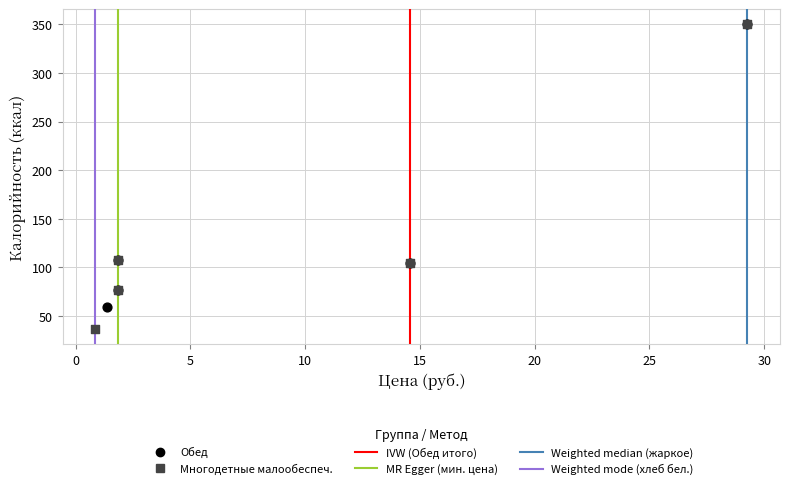

Which series has the widest spread of Y values?

Многодетные малообеспеч.